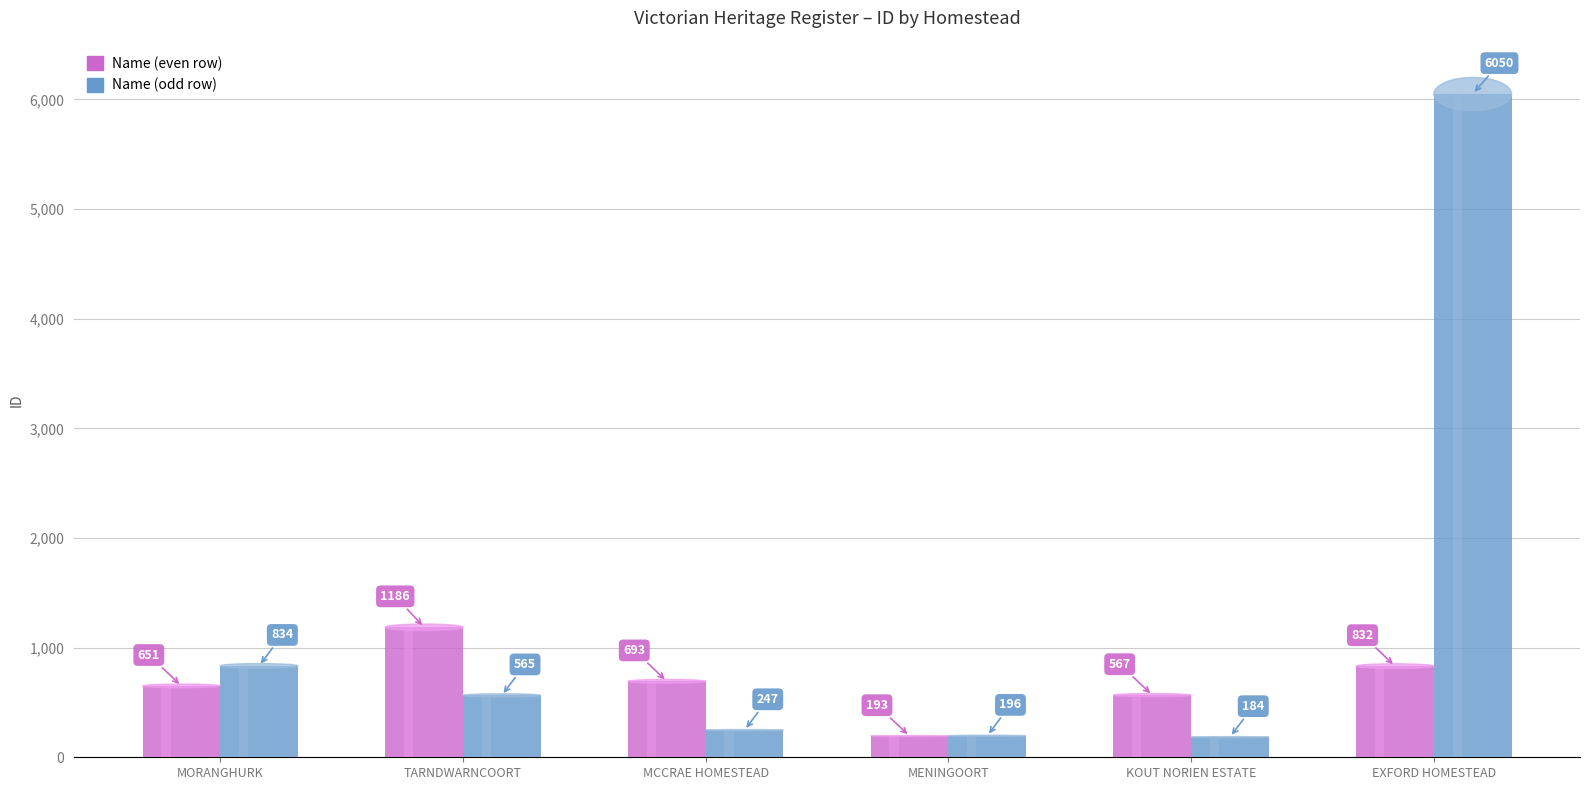

Reading right to left, list all the values displayed in this chart.

Name (even): EXFORD HOMESTEAD=832	KOUT NORIEN ESTATE=567	MENINGOORT=193	MCCRAE HOMESTEAD=693	TARNDWARNCOORT=1186	MORANGHURK=651
Name (odd): EXFORD HOMESTEAD=6050	KOUT NORIEN ESTATE=184	MENINGOORT=196	MCCRAE HOMESTEAD=247	TARNDWARNCOORT=565	MORANGHURK=834